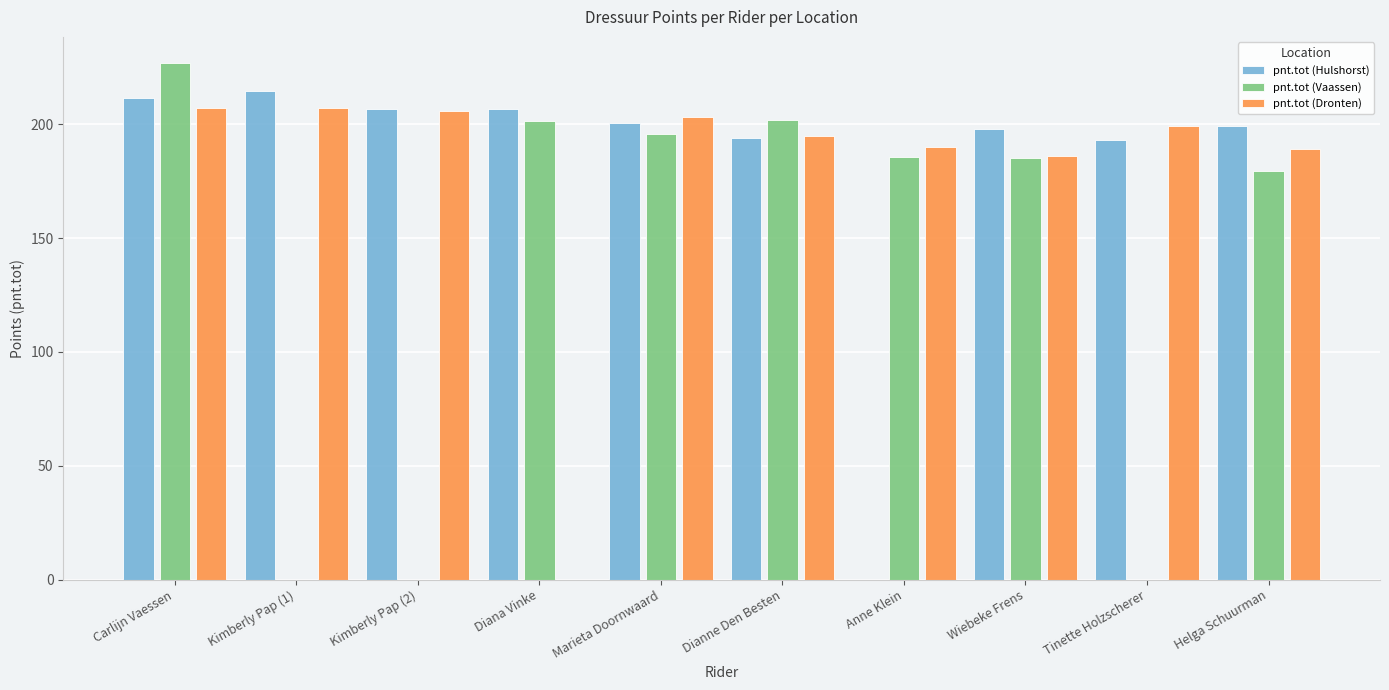

What is the sum of the pnt.tot (Hulshorst) values at Anne Klein and Carlijn Vaessen?

211.5